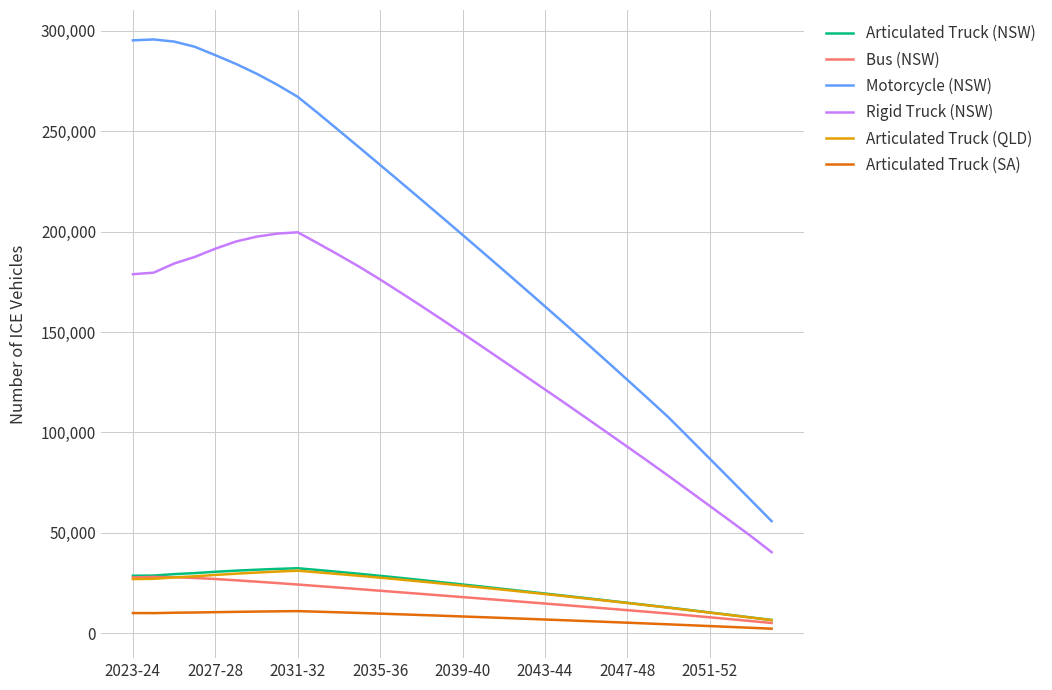

What is the maximum value for Motorcycle (NSW)?

295695